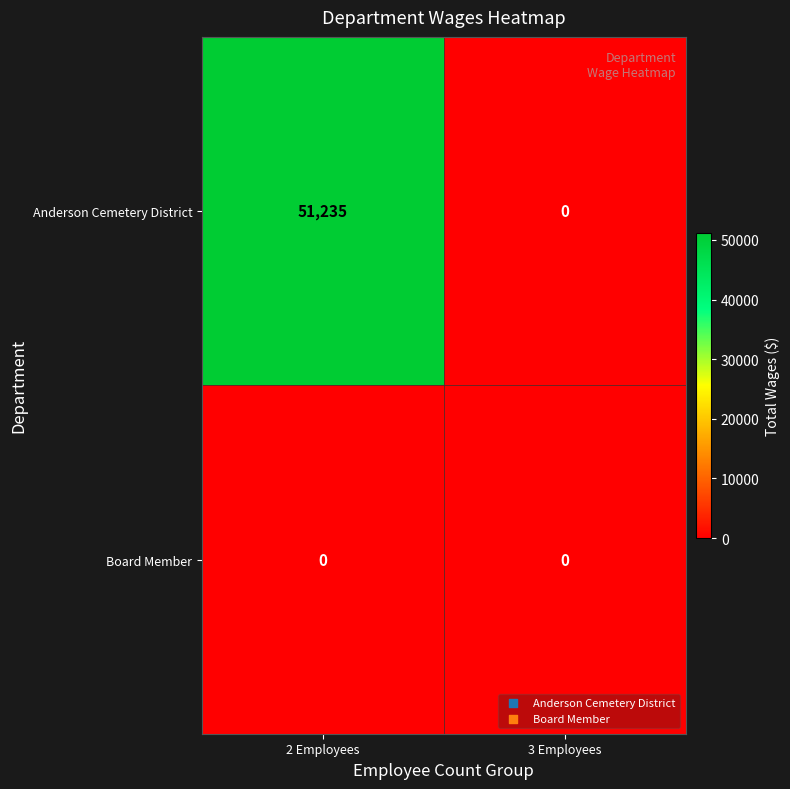

Reading left to right, transcribe all the data shown in this chart.

Anderson Cemetery District: 51235	0
Board Member: 0	0